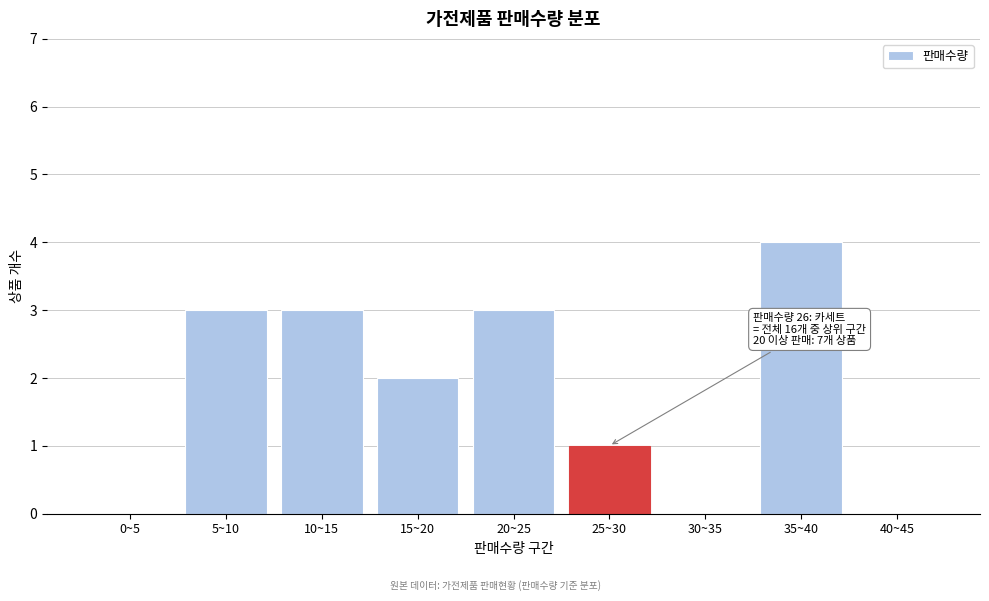

Reading left to right, transcribe all the data shown in this chart.

0~5=0	5~10=3	10~15=3	15~20=2	20~25=3	25~30=1	30~35=0	35~40=4	40~45=0